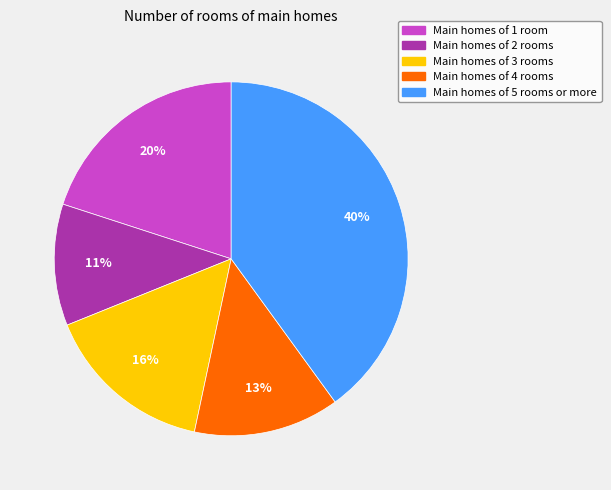

To the nearest percent, what is the average slice percentage?

20%